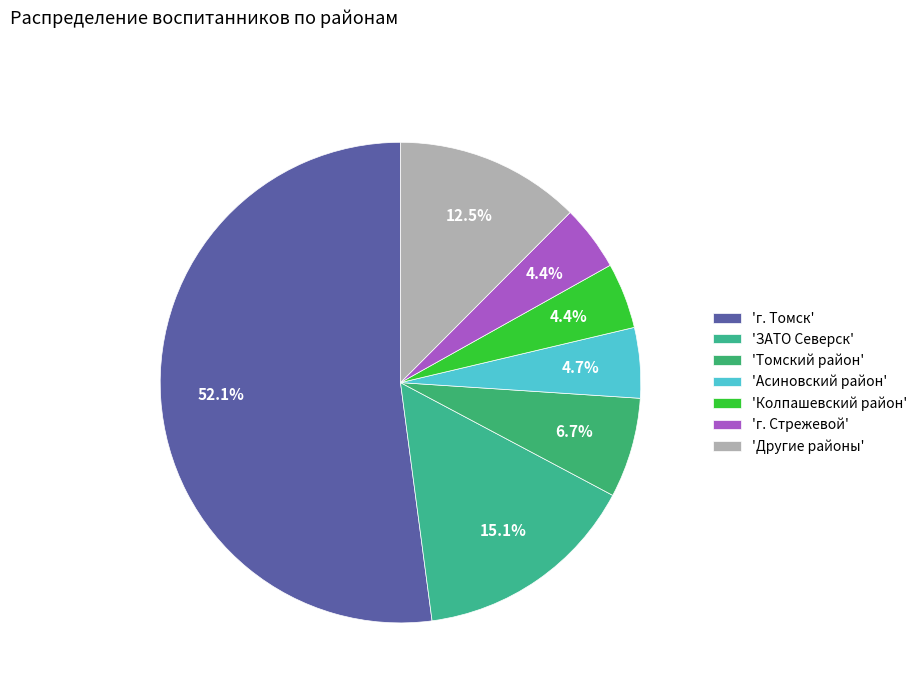

Which slice is the largest?

г. Томск